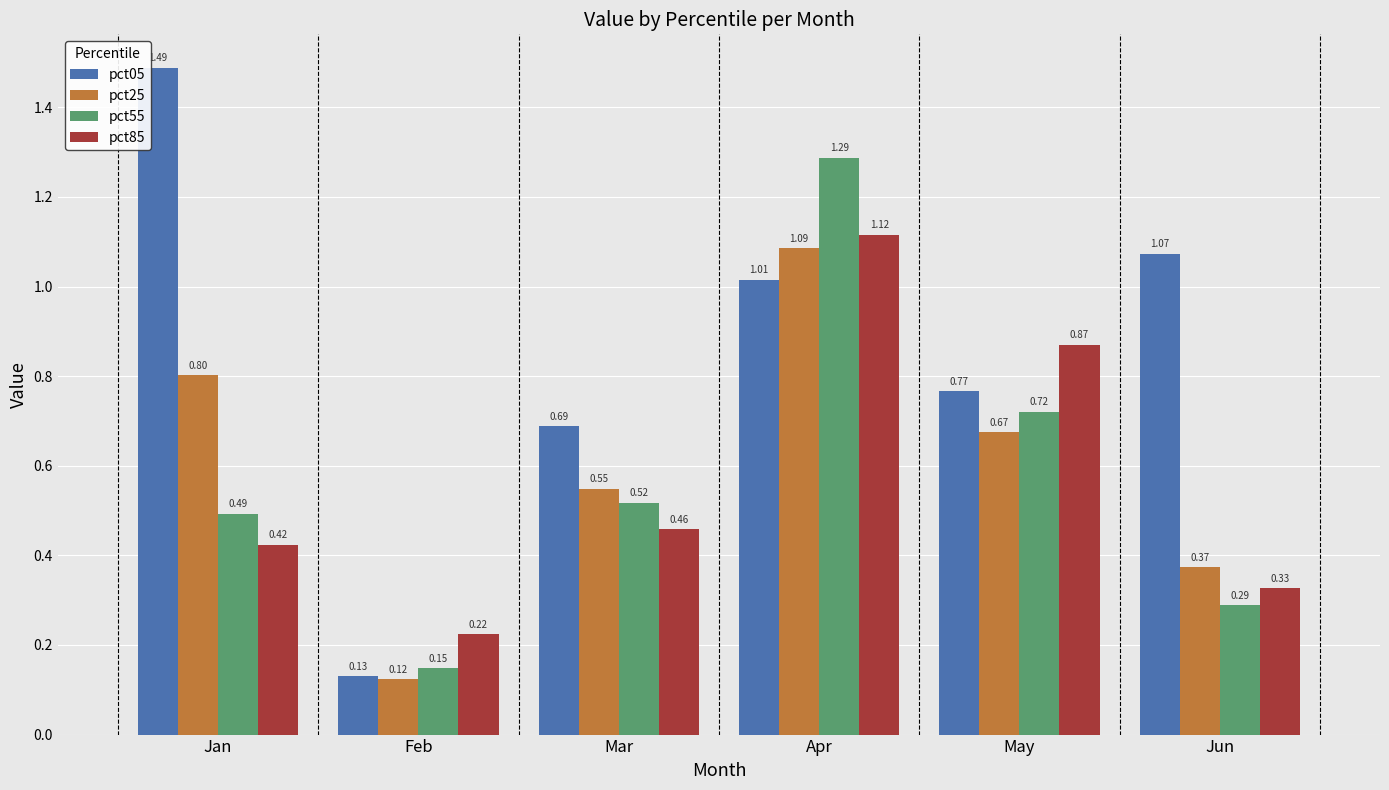

How many data points in pct05 are above 1?

3